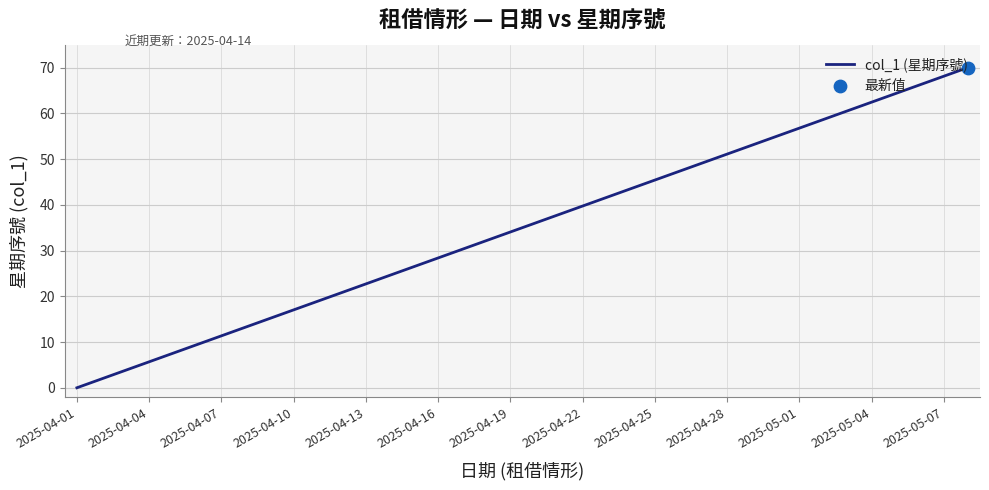

What is the greatest value displayed?

70.0